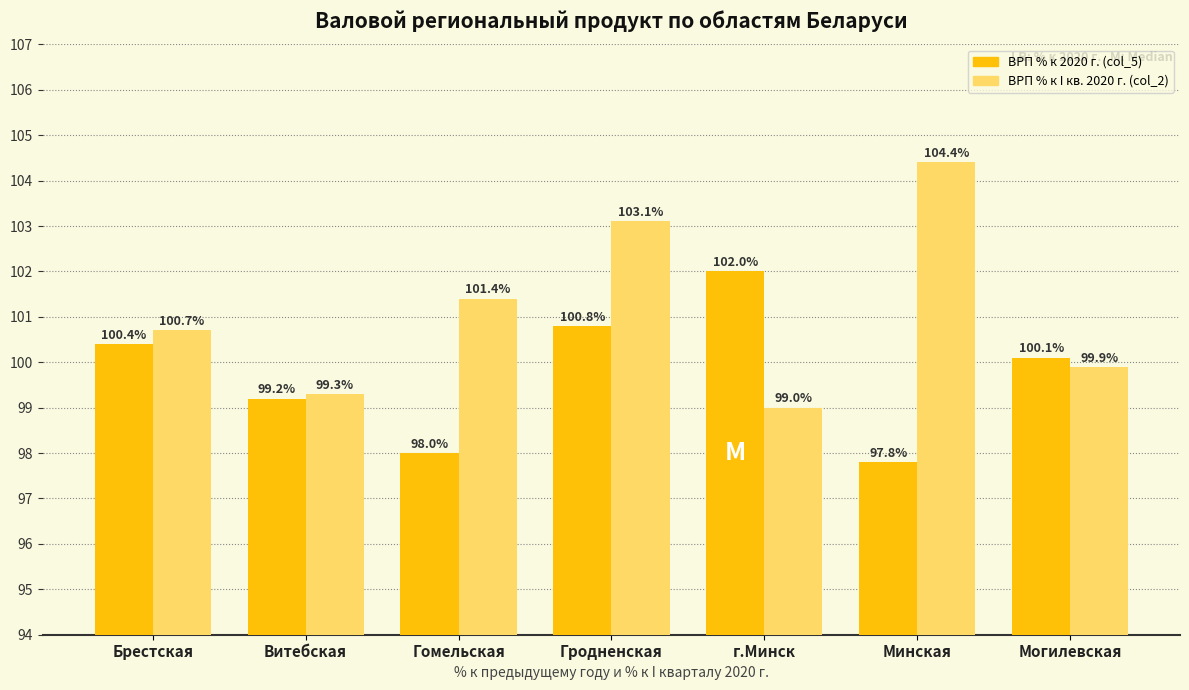

What are all the series names shown in the legend?

ВРП % к 2020 г. (col_5), ВРП % к I кв. 2020 г. (col_2)